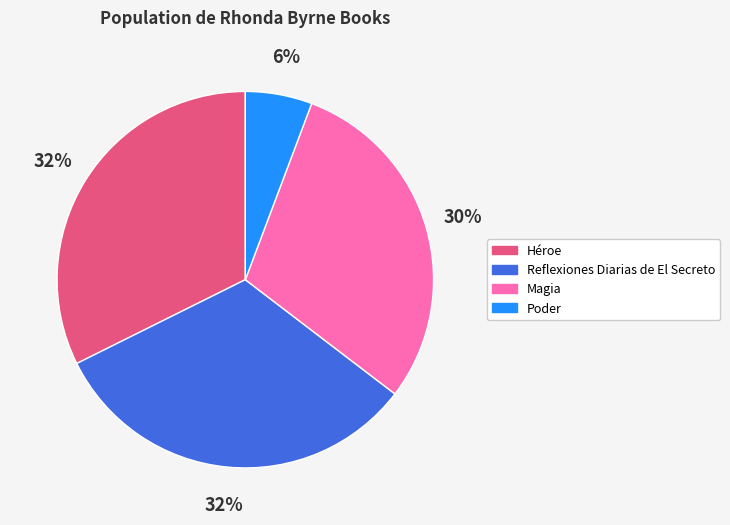

Is the sum of Reflexiones Diarias de El Secreto and Magia greater than half?

Yes